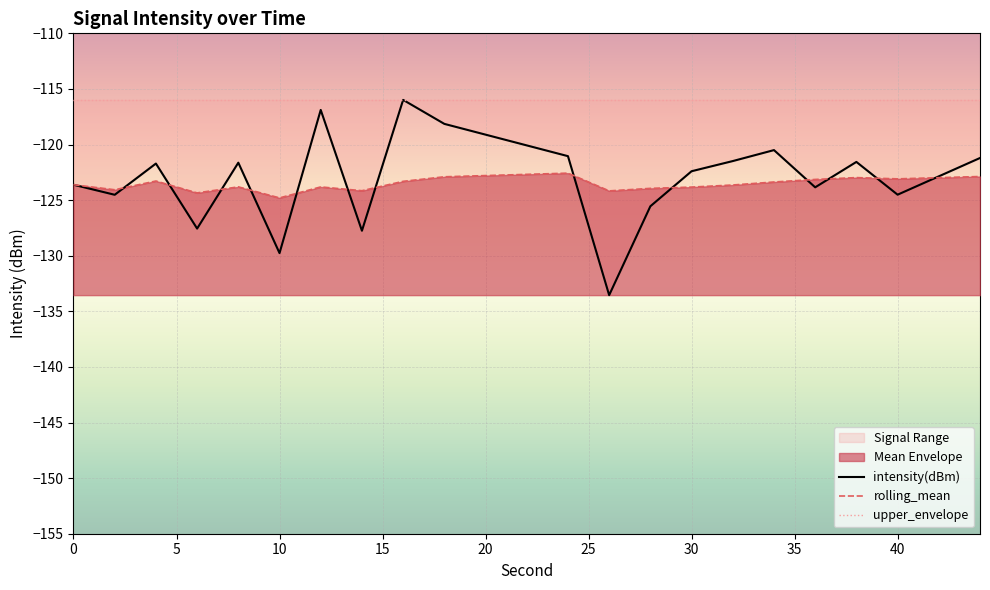

What is the label of the 9th point from the left?

40